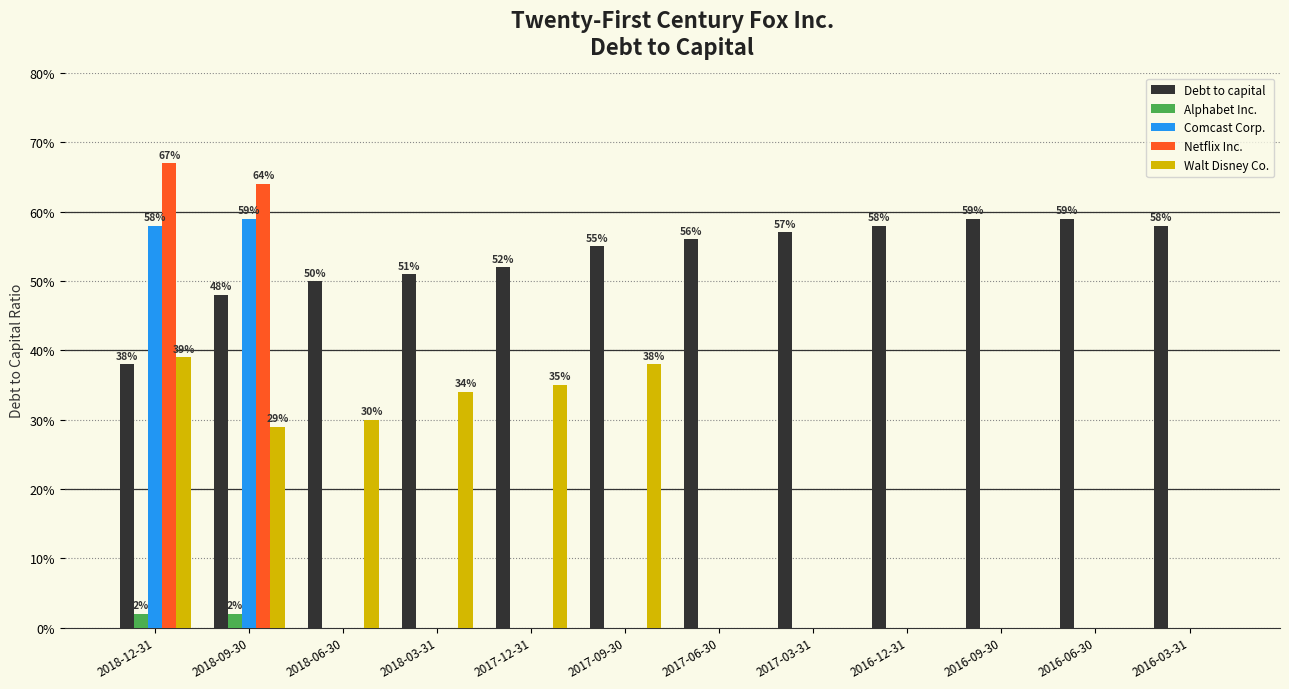

Rank the categories by Comcast Corp. value from lowest to highest.

2018-06-30, 2018-03-31, 2017-12-31, 2017-09-30, 2017-06-30, 2017-03-31, 2016-12-31, 2016-09-30, 2016-06-30, 2016-03-31, 2018-12-31, 2018-09-30